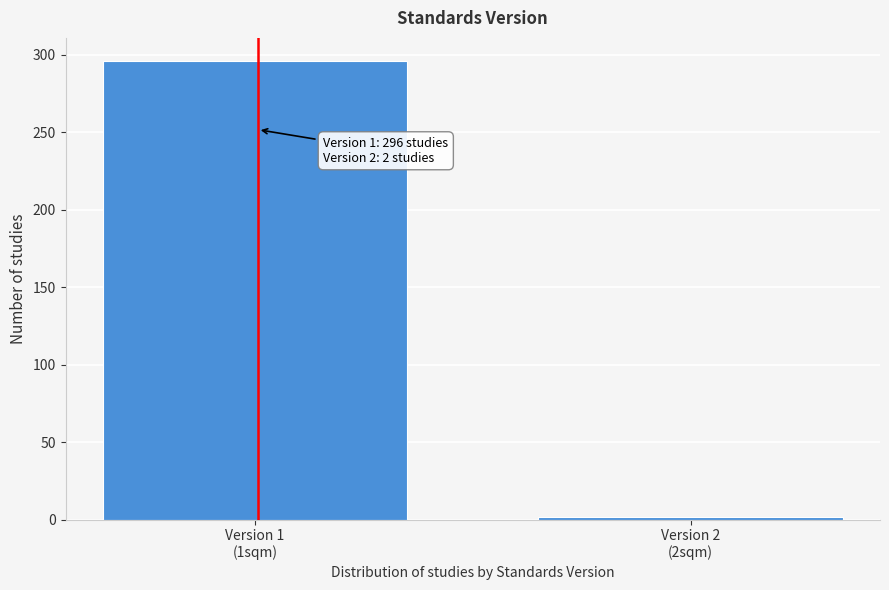

Reading left to right, what are all the values shown in this chart?

296	2